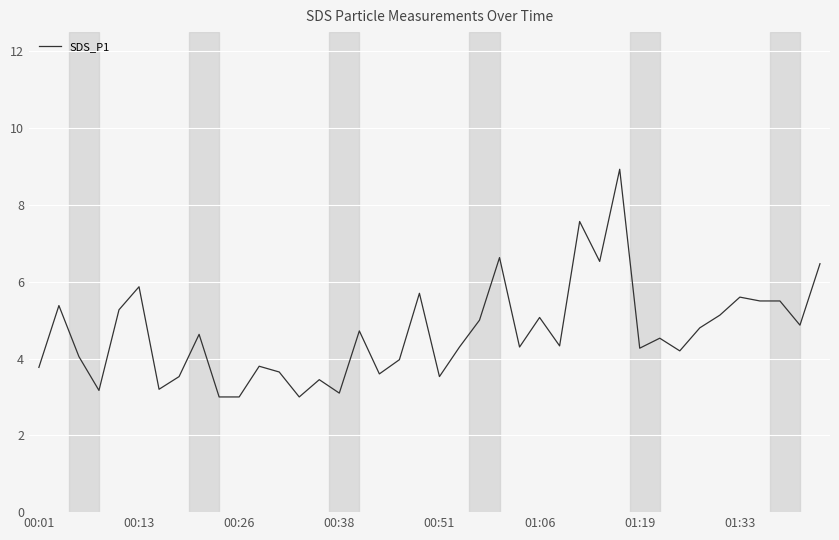

What is the average value?

4.7